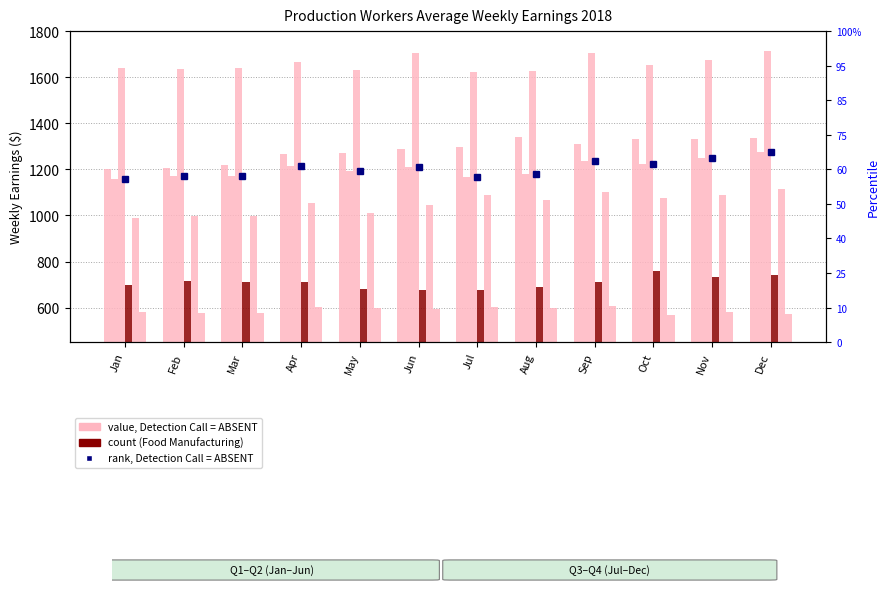

What is the maximum value shown in the chart?

1713.5